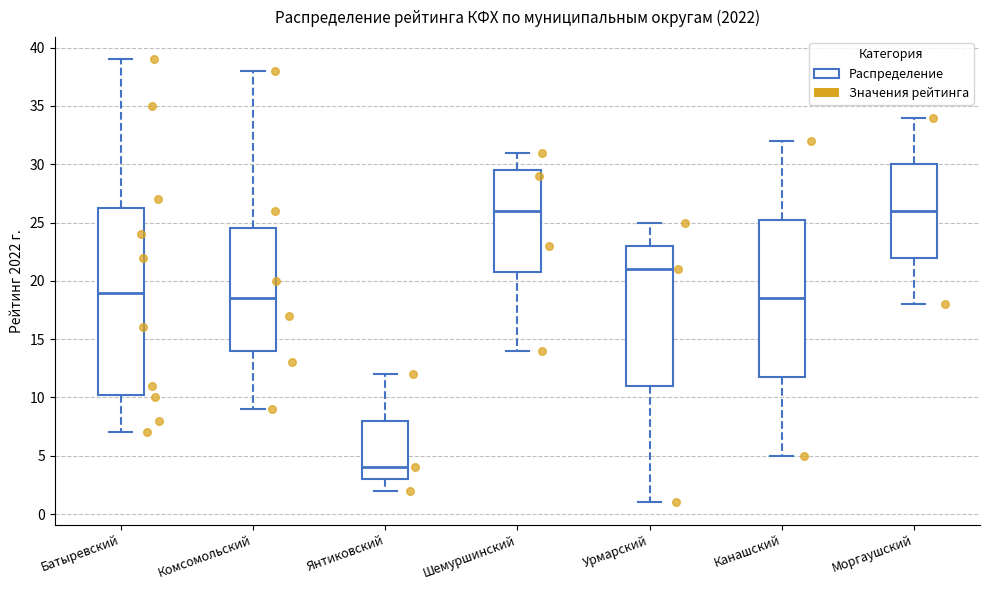

Reading left to right, transcribe this box plot: for each box, give where its median line is, the range the box spans, and where its two whiskers end, as read against the y-axis. The values are not printed on the chart, so give them approximately, as read against the axis.

Батыревский: median 19.0, box 10.5 to 26.5, whiskers 7.0 to 39.0
Комсомольский: median 18.5, box 14.0 to 24.5, whiskers 9.0 to 38.0
Янтиковский: median 4.0, box 3.0 to 8.0, whiskers 2.0 to 12.0
Шемуршинский: median 26.0, box 21.0 to 29.5, whiskers 14.0 to 31.0
Урмарский: median 21.0, box 11.0 to 23.0, whiskers 1.0 to 25.0
Канашский: median 18.5, box 12.0 to 25.5, whiskers 5.0 to 32.0
Моргаушский: median 26.0, box 22.0 to 30.0, whiskers 18.0 to 34.0